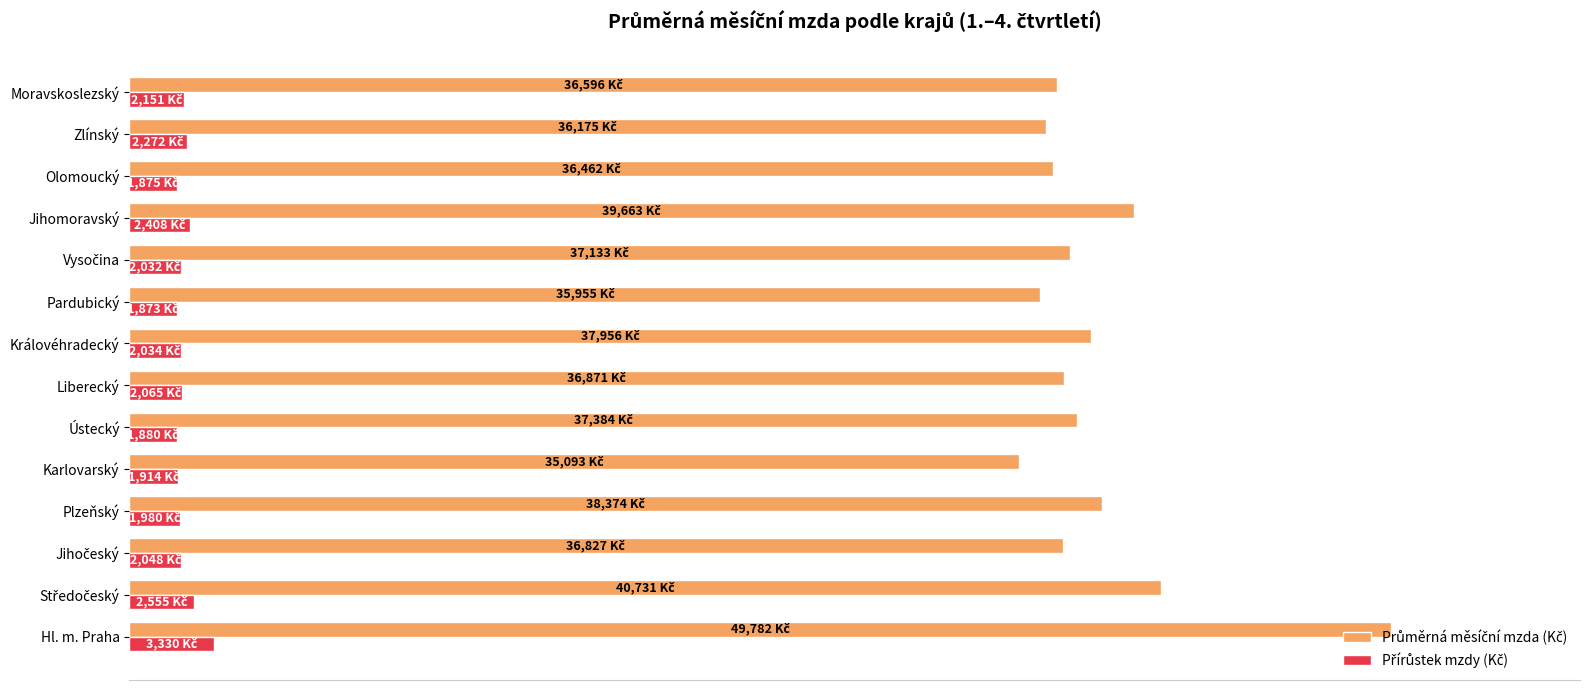

Which series has the widest spread of values?

Průměrná měsíční mzda (Kč)